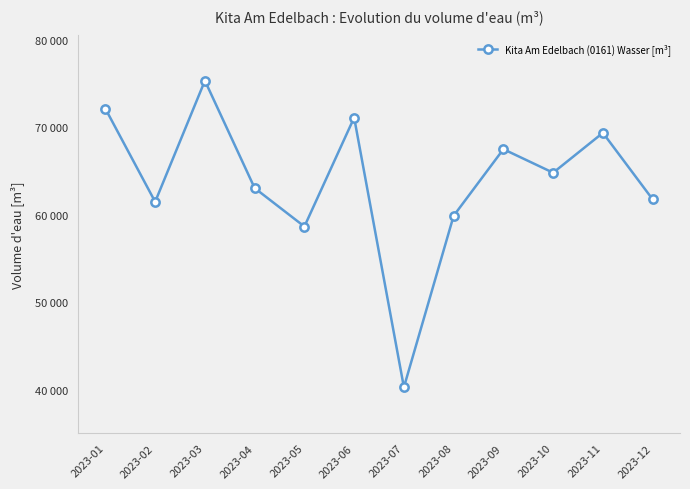

Which category has the lowest value across all series?

2023-07